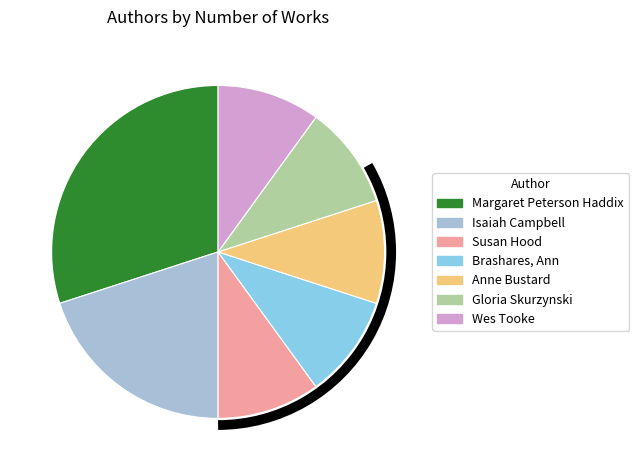

Which category has the biggest portion of the pie?

Margaret Peterson Haddix